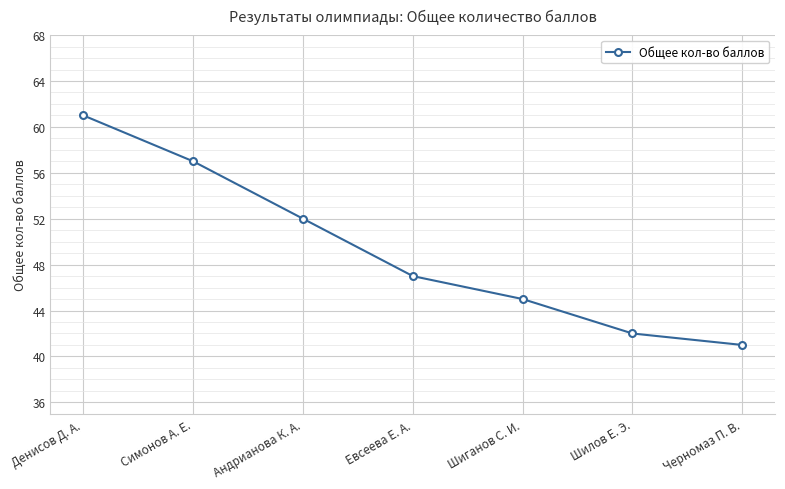

What is the ratio of the value at Шиганов С. И. to the value at Андрианова К. А.?

0.9